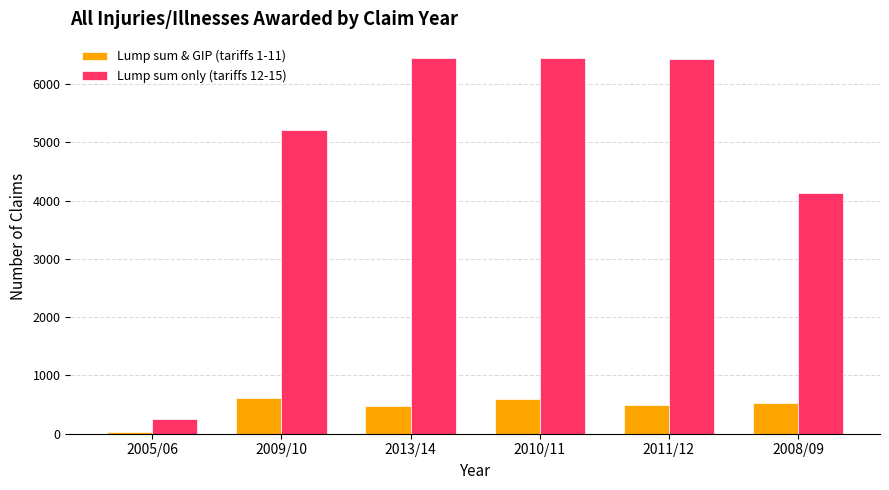

What is the label of the 2nd bar from the left?

2009/10